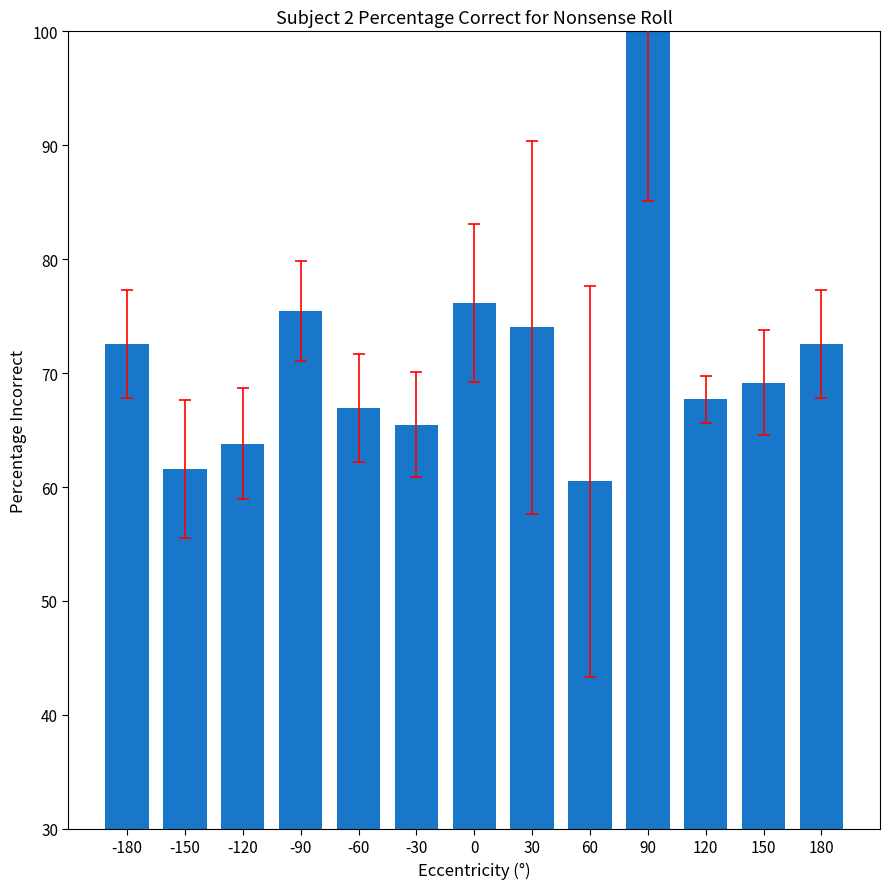

Reading right to left, list all the values displayed in this chart.

72.6	69.1	67.7	100.0	60.5	74.0	76.2	65.5	66.9	75.4	63.8	61.6	72.6